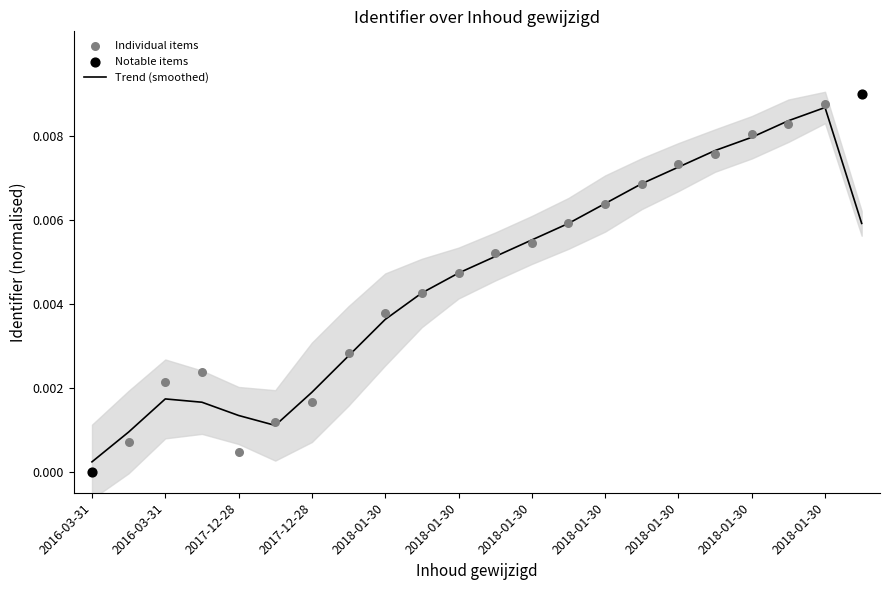

Which has a higher value, 2018-01-30 or 2018-01-30?

2018-01-30